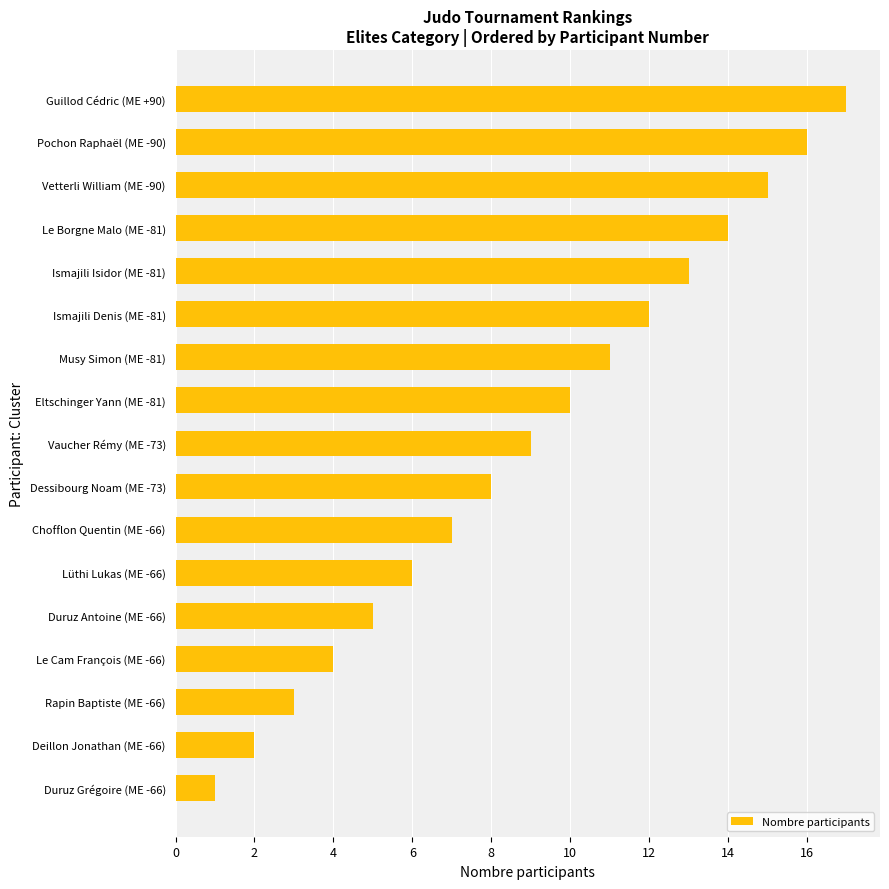

Rank the categories by value from highest to lowest.

Guillod Cédric (ME +90), Pochon Raphaël (ME -90), Vetterli William (ME -90), Le Borgne Malo (ME -81), Ismajili Isidor (ME -81), Ismajili Denis (ME -81), Musy Simon (ME -81), Eltschinger Yann (ME -81), Vaucher Rémy (ME -73), Dessibourg Noam (ME -73), Chofflon Quentin (ME -66), Lüthi Lukas (ME -66), Duruz Antoine (ME -66), Le Cam François (ME -66), Rapin Baptiste (ME -66), Deillon Jonathan (ME -66), Duruz Grégoire (ME -66)